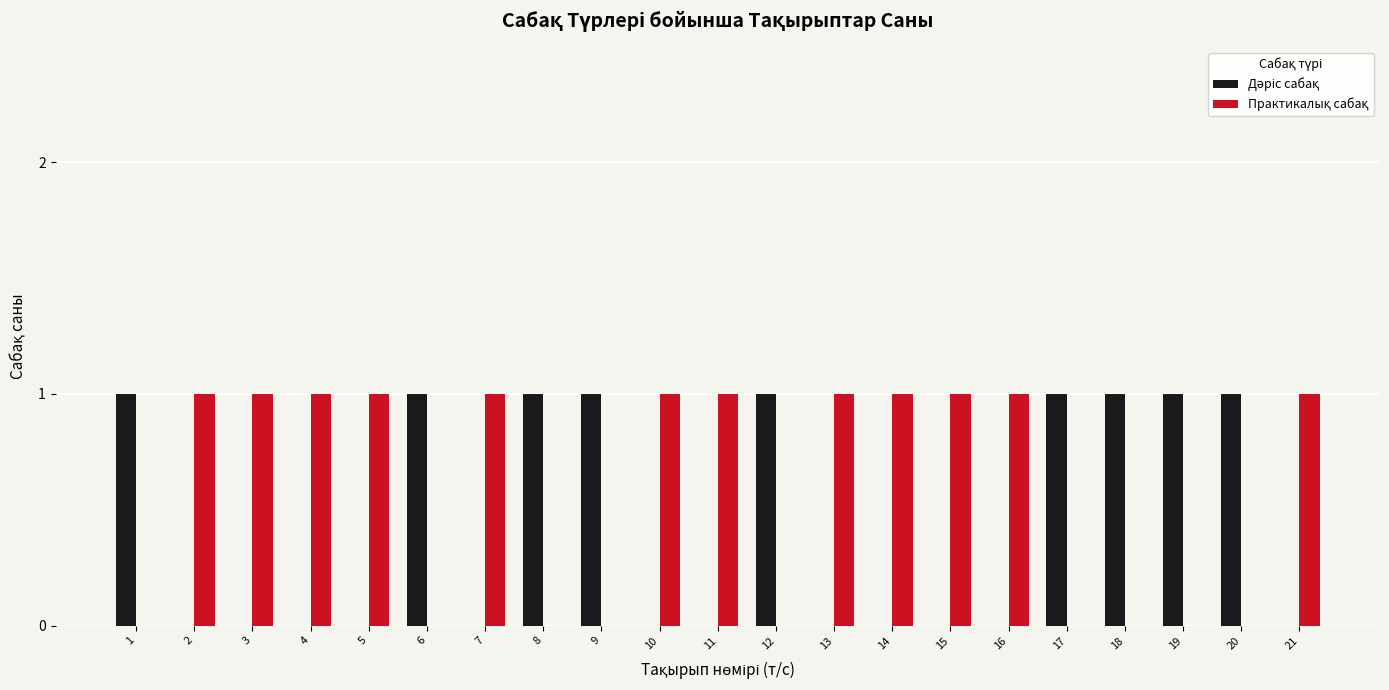

The value of Дәріс сабақ at 11 is -1. True or false?

False